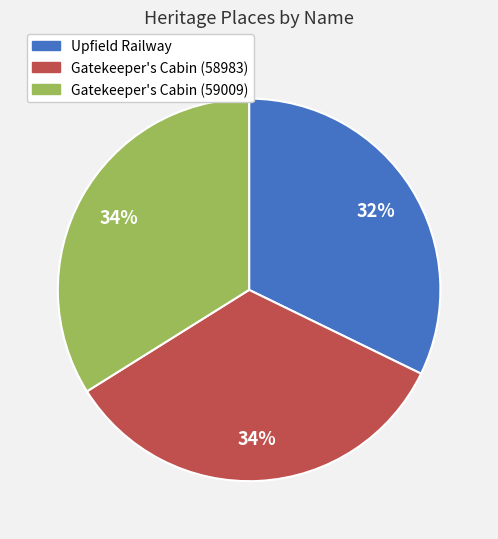

Combined, do Gatekeeper's Cabin (58983) and Upfield Railway account for over 50%?

Yes